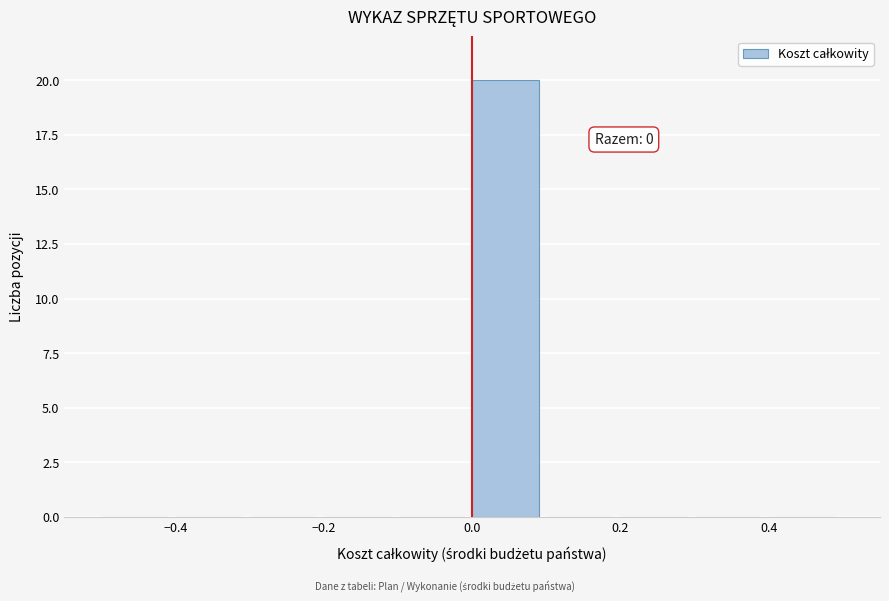

Which range on the x-axis has the tallest bar?

0.0 to 0.1